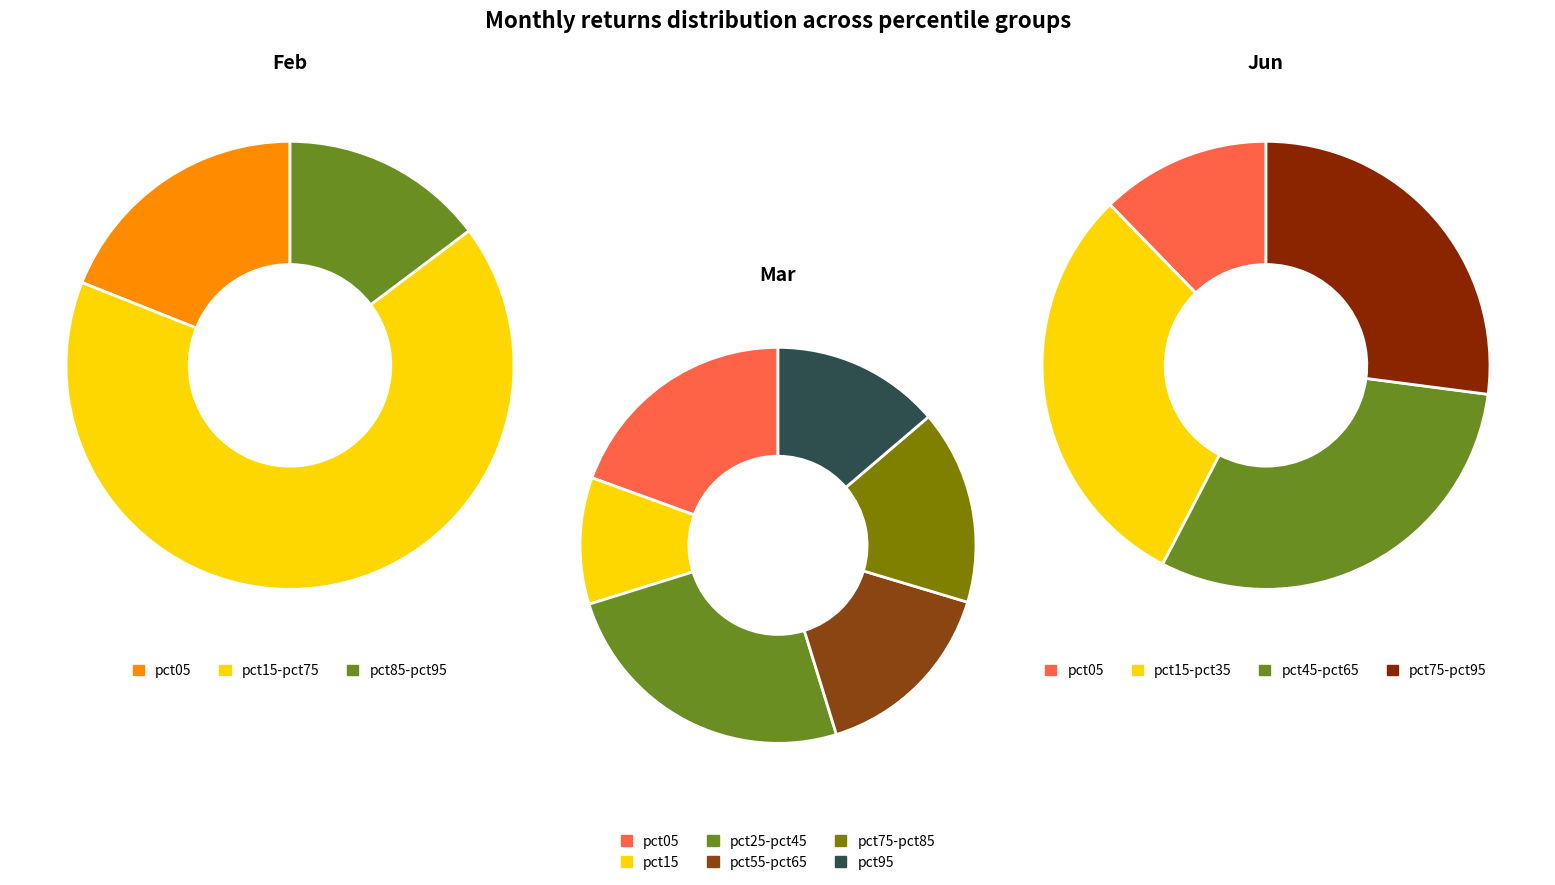

Which series has the widest spread of values?

feb_values